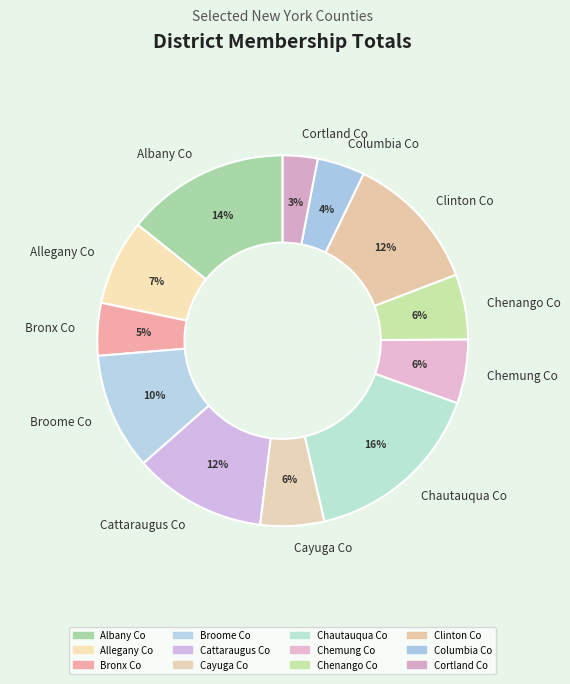

Count the number of slices in the pie.

12